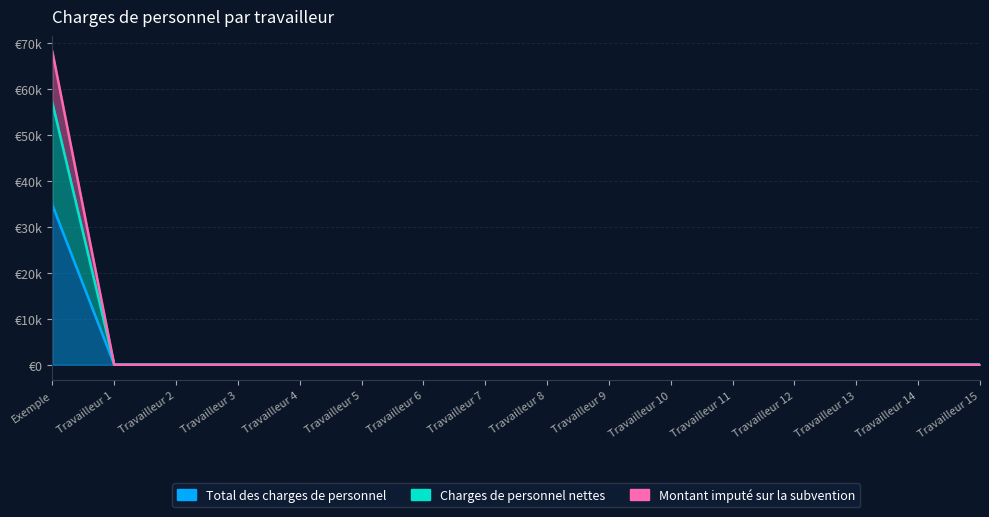

The Charges de personnel nettes series shows 25698.0 at Travailleur 12. True or false?

False